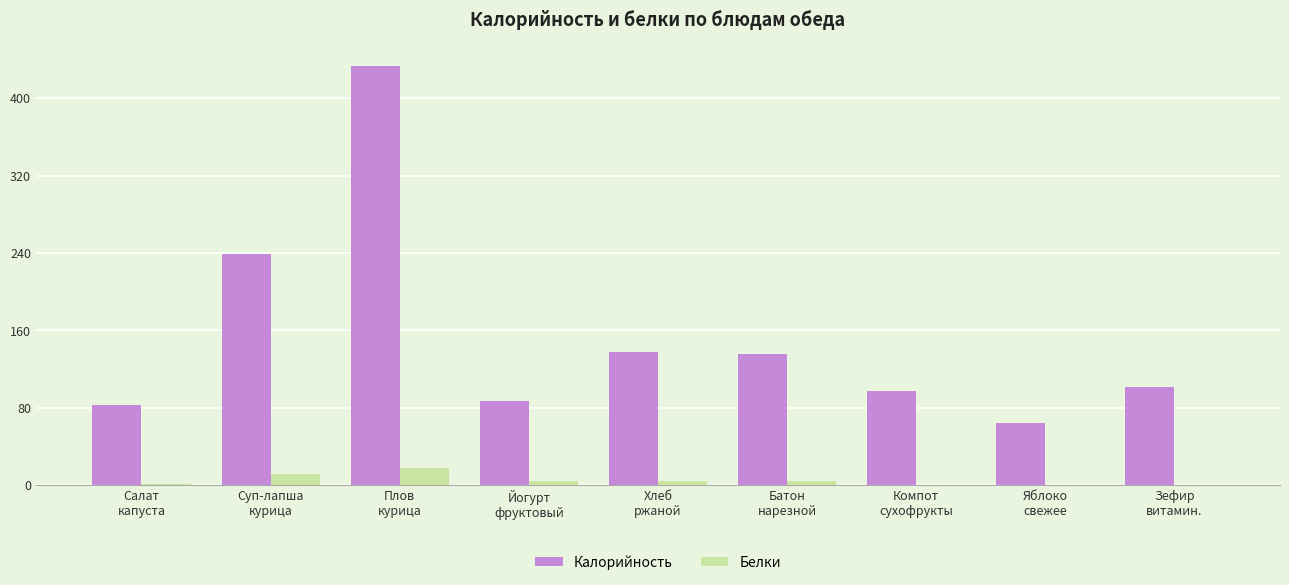

What is the highest value of the Белки series?

18.0